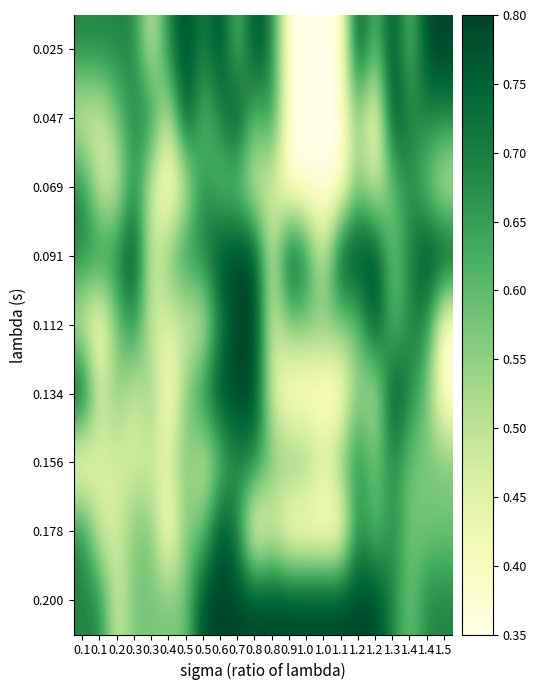

What is the total value across all series at 1.1?

4.5